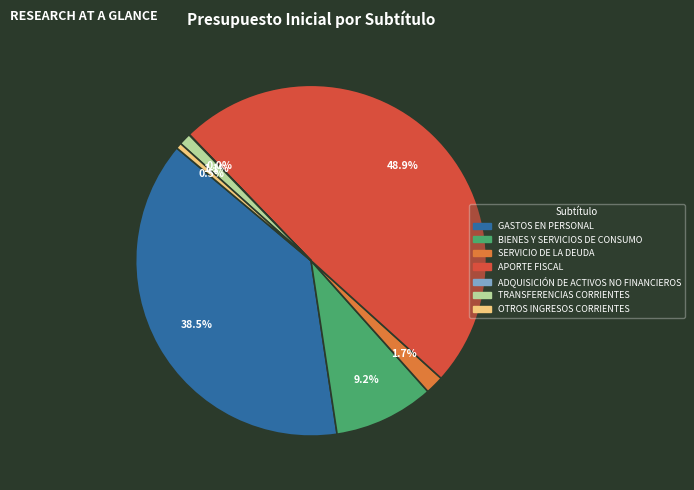

Does any single category account for the majority?

No